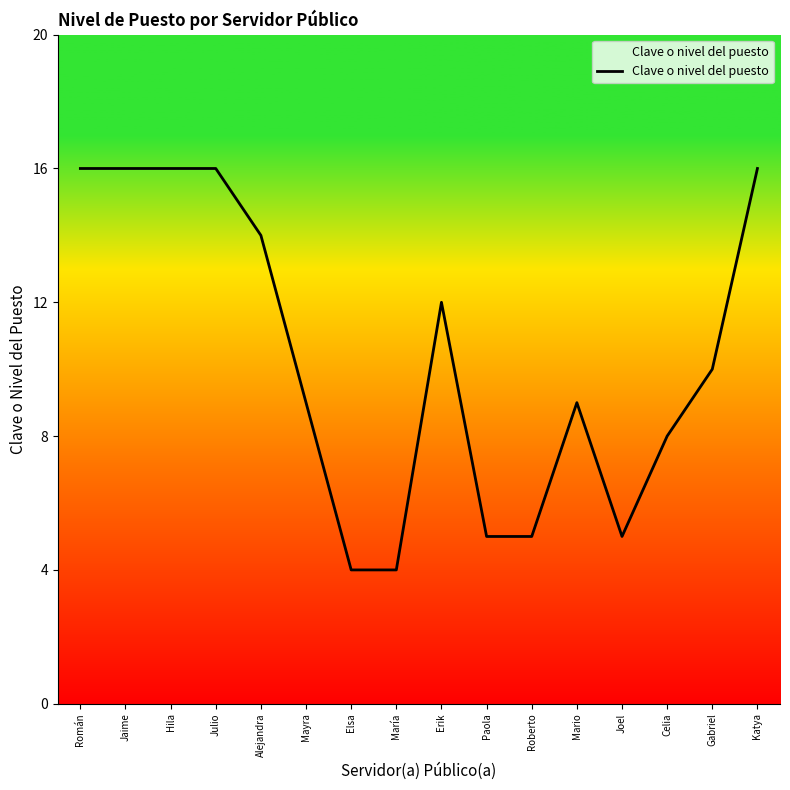

What is the difference between the values at Katya and María?

12